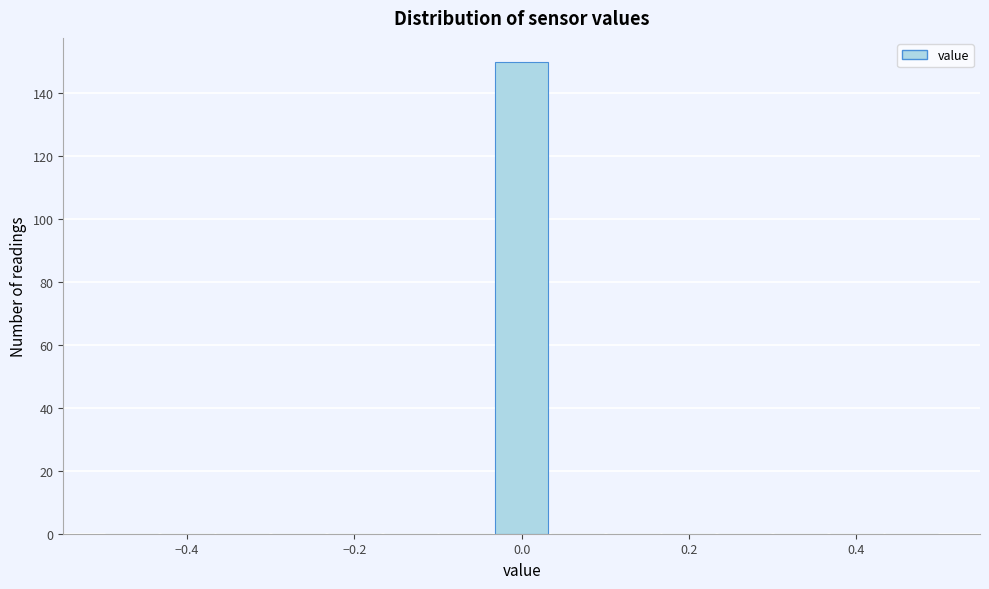

Around what value on the x-axis is the tallest bar? Give the approximate position of its centre, as read against the axis.

0.00